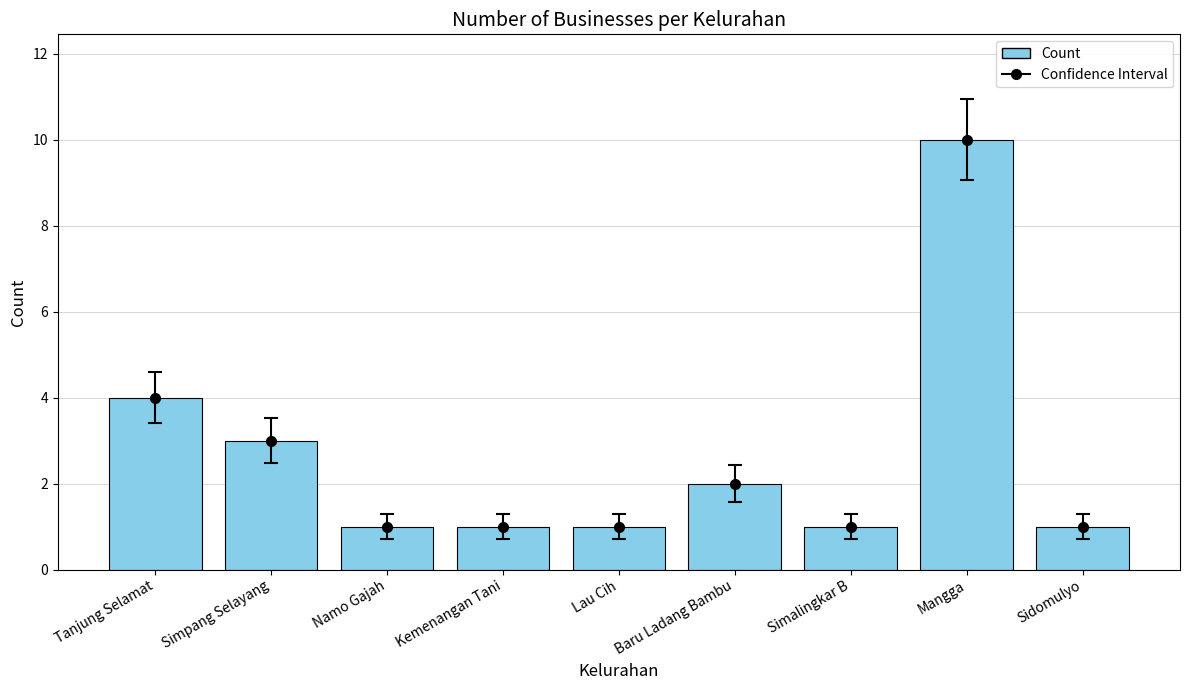

At which category does the chart reach its peak across all series?

Mangga